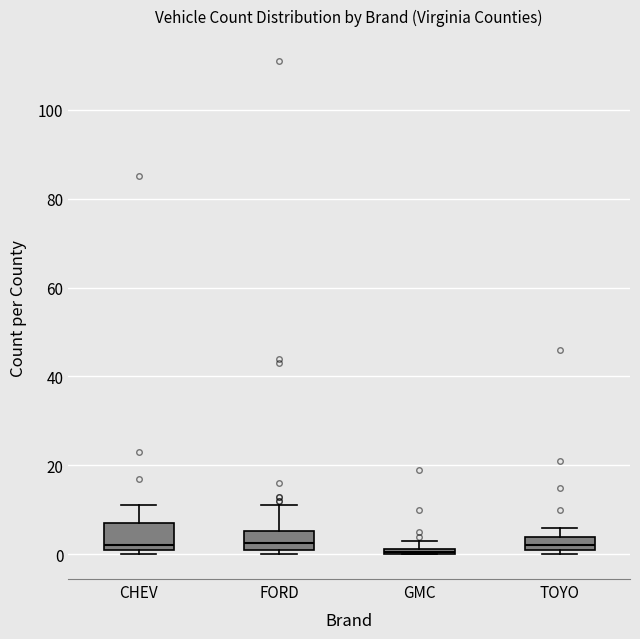

Where does the upper whisker of the box for CHEV end on the y-axis? The values are not printed on the chart, so give them approximately, as read against the axis.

12